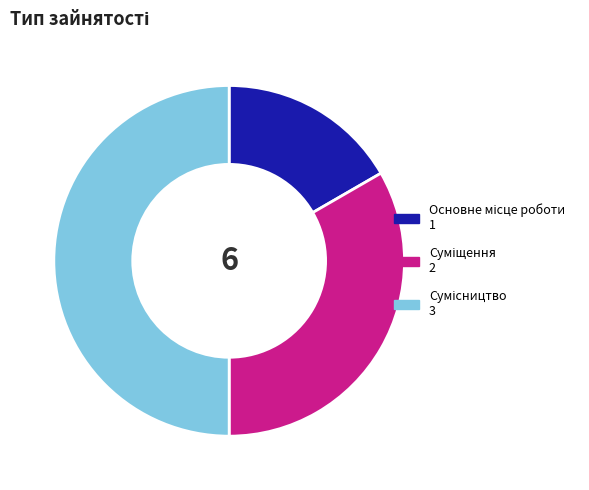

Is it true that Основне місце роботи is 17% of the pie?

True